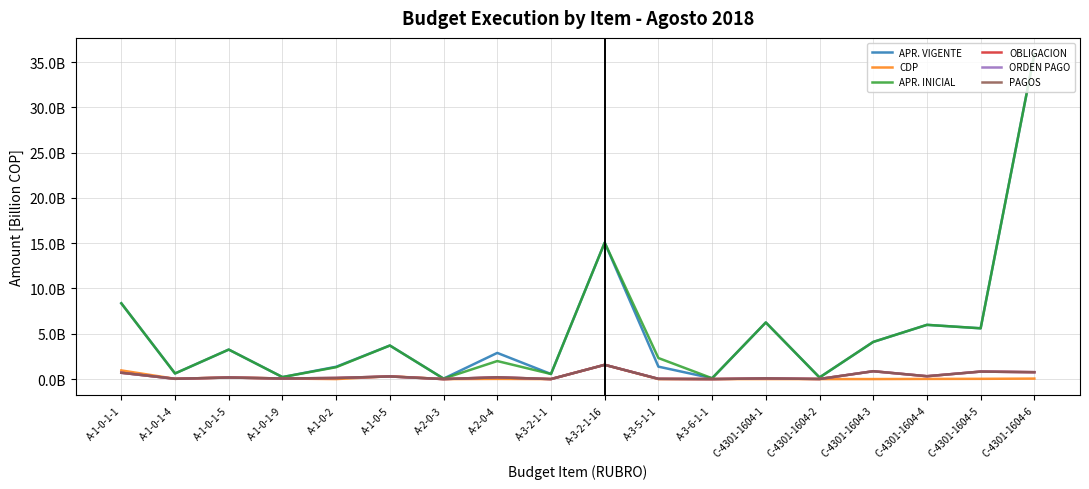

True or false: APR. INICIAL has a value of 5.6 at C-4301-1604-5.

True